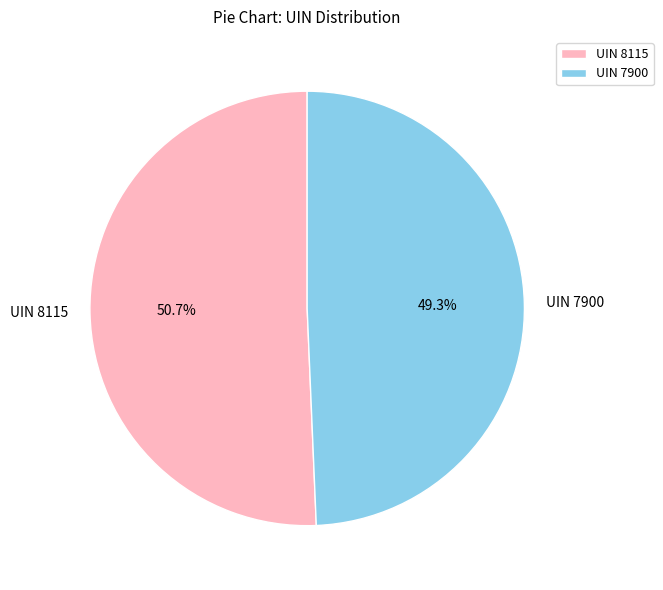

Rank the categories by value from lowest to highest.

UIN 7900, UIN 8115